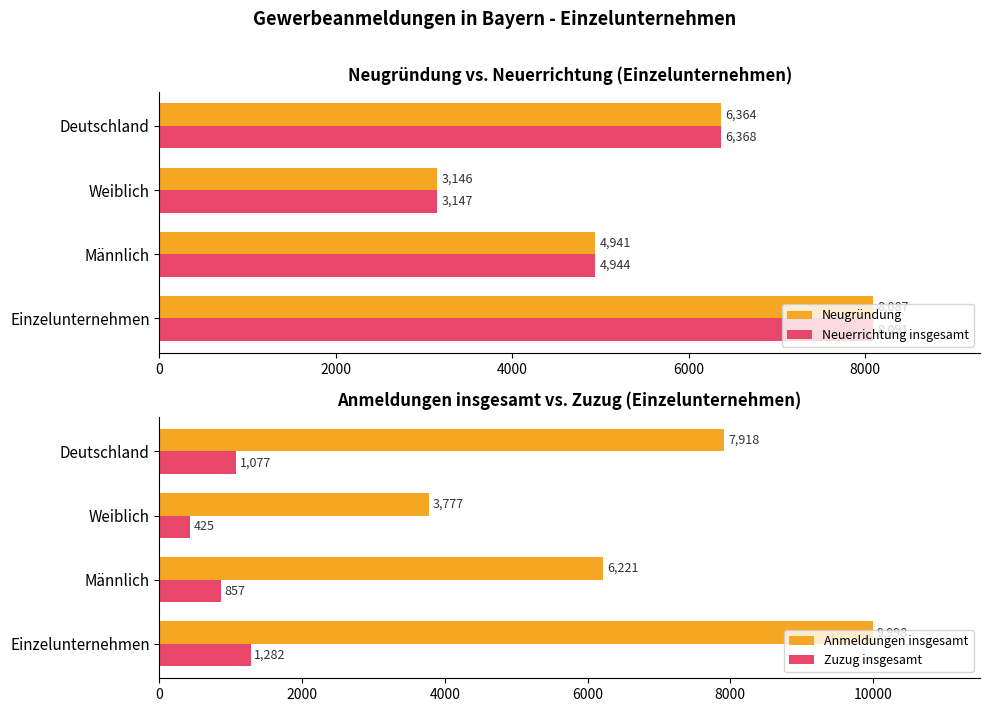

What is the difference between the maximum and minimum values in the Neugründung series?

4941